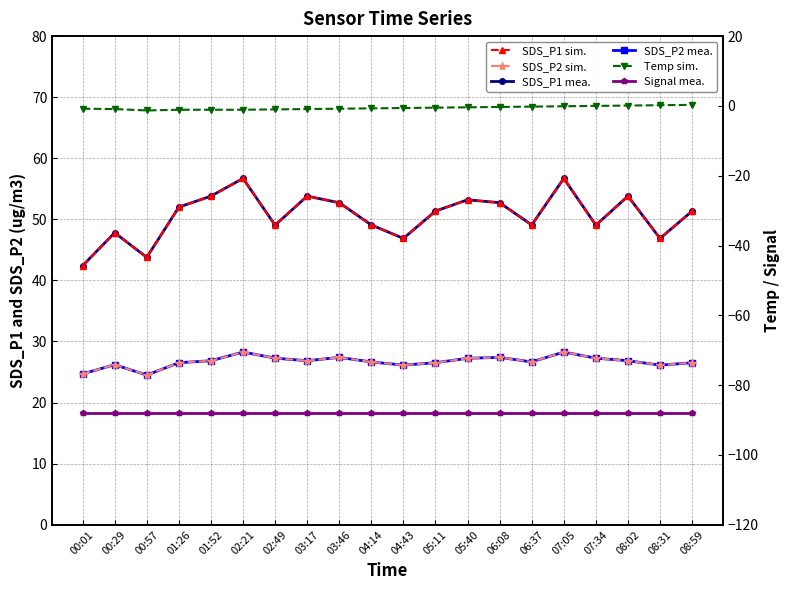

How many values in the SDS_P2 mea. series are below 26?

2